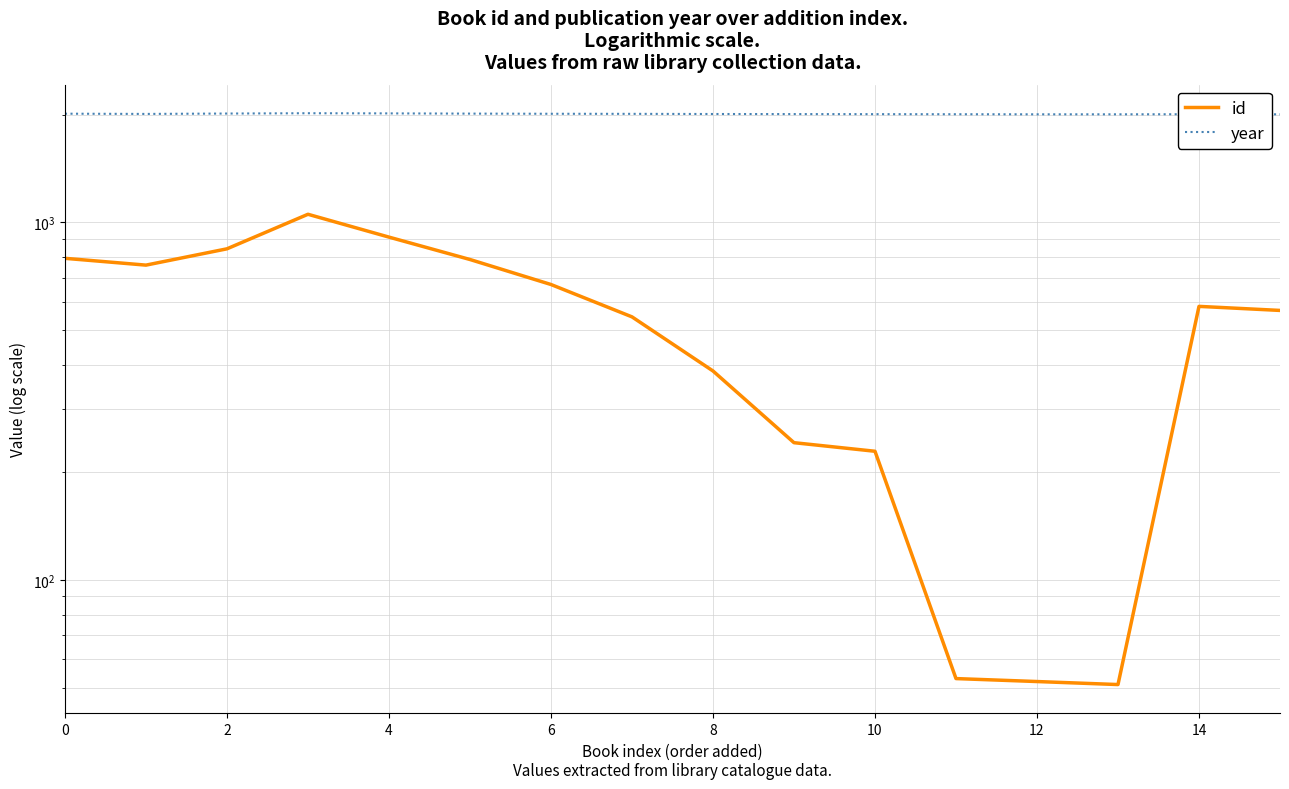

At 13, list the series in order from largest to smallest.

year, id